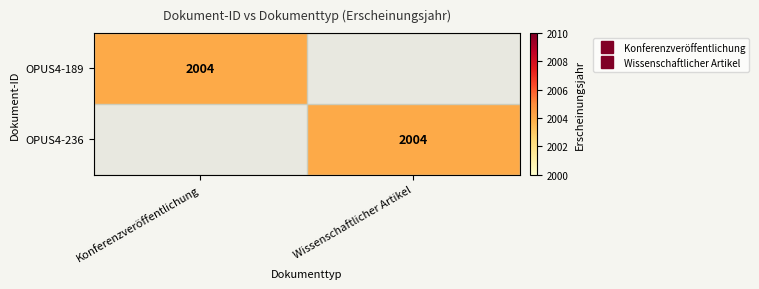

What is the total value across all series at Wissenschaftlicher Artikel?

2004